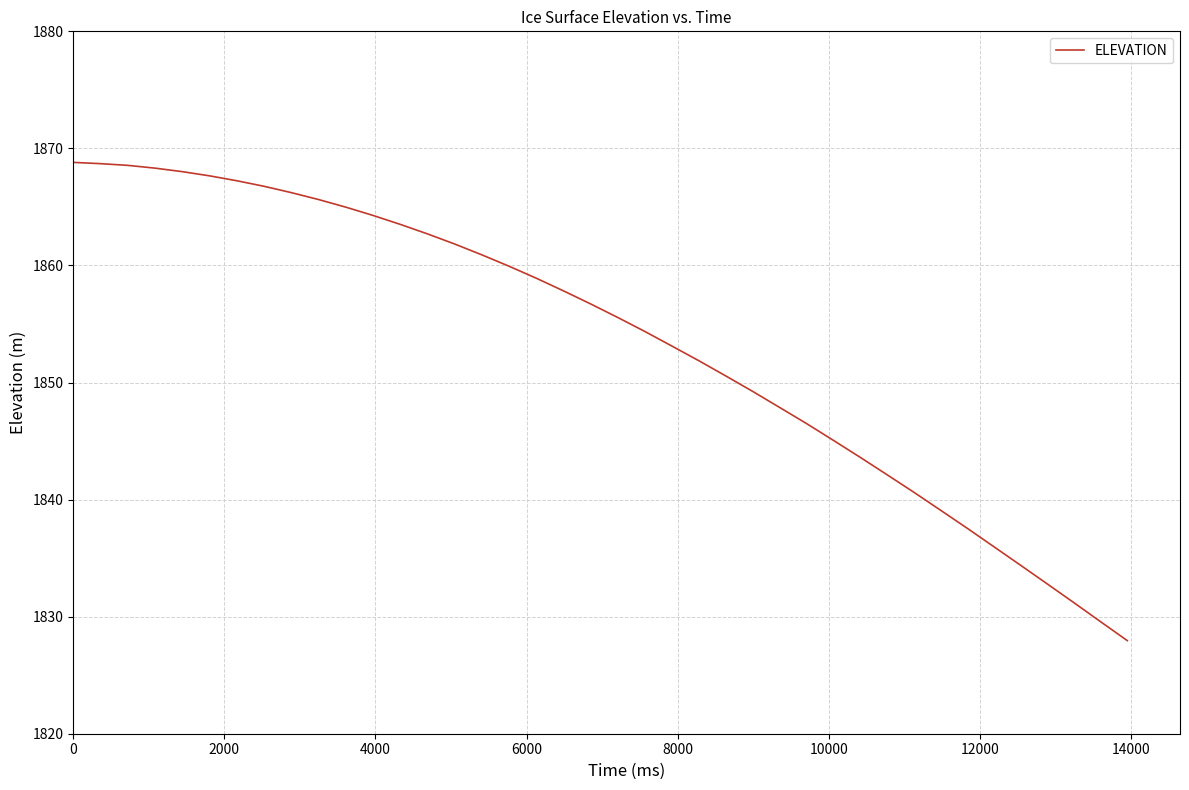

What is the greatest value displayed?

1868.8